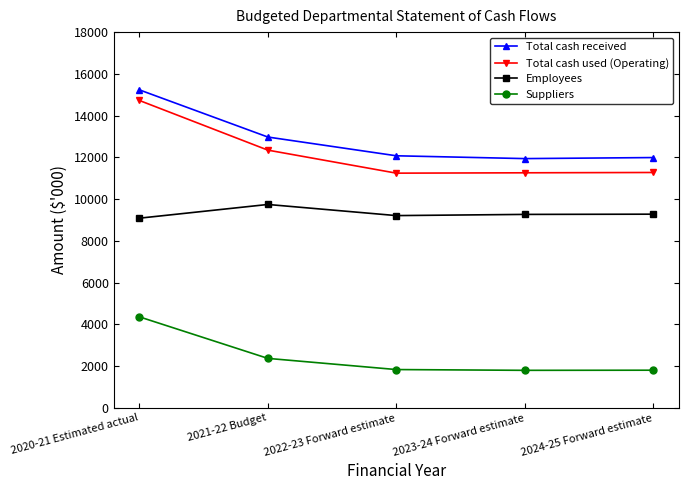

In Employees, how many points are lower than both neighbors (excluding endpoints)?

1